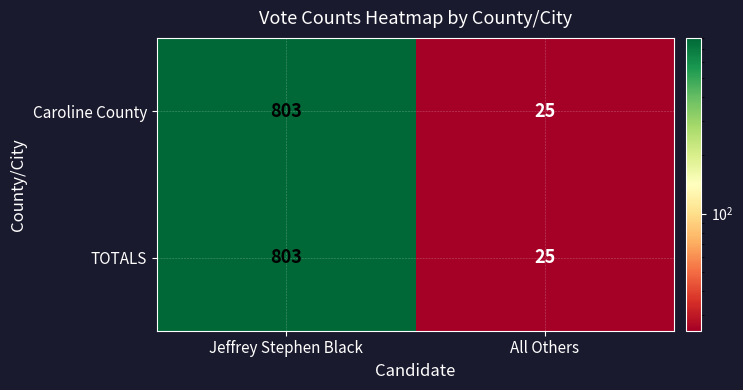

What is the sum of all TOTALS values?

828